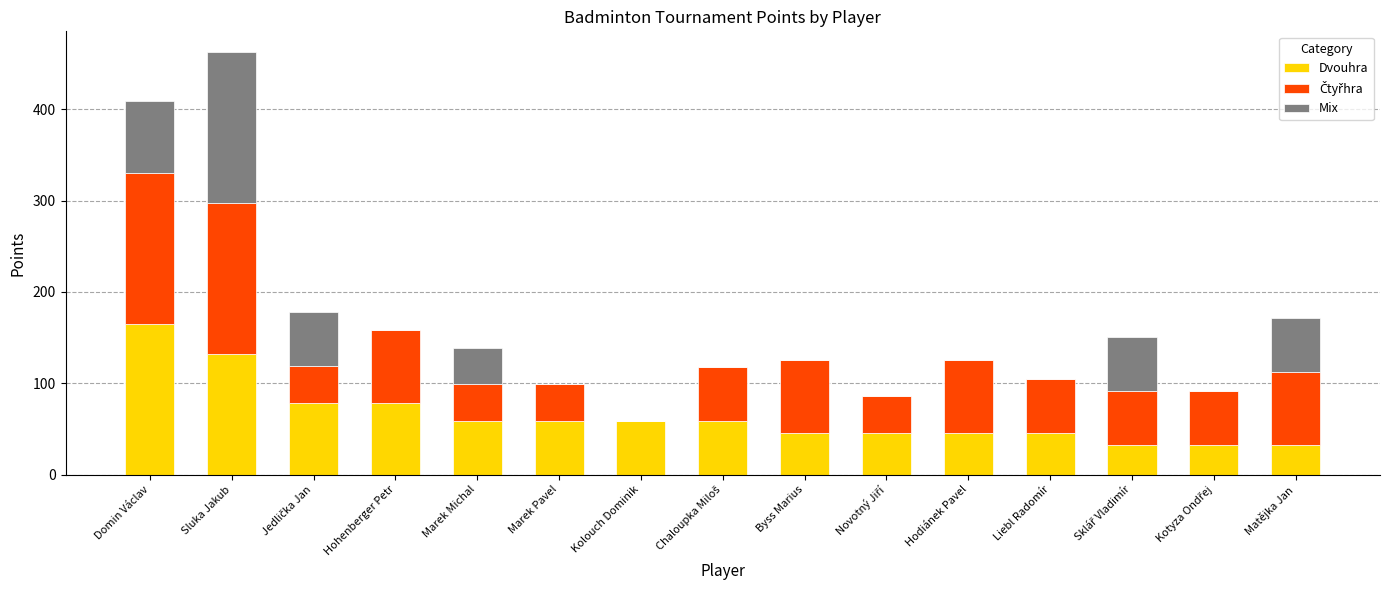

At which category is the sum across all series the highest?

Sluka Jakub